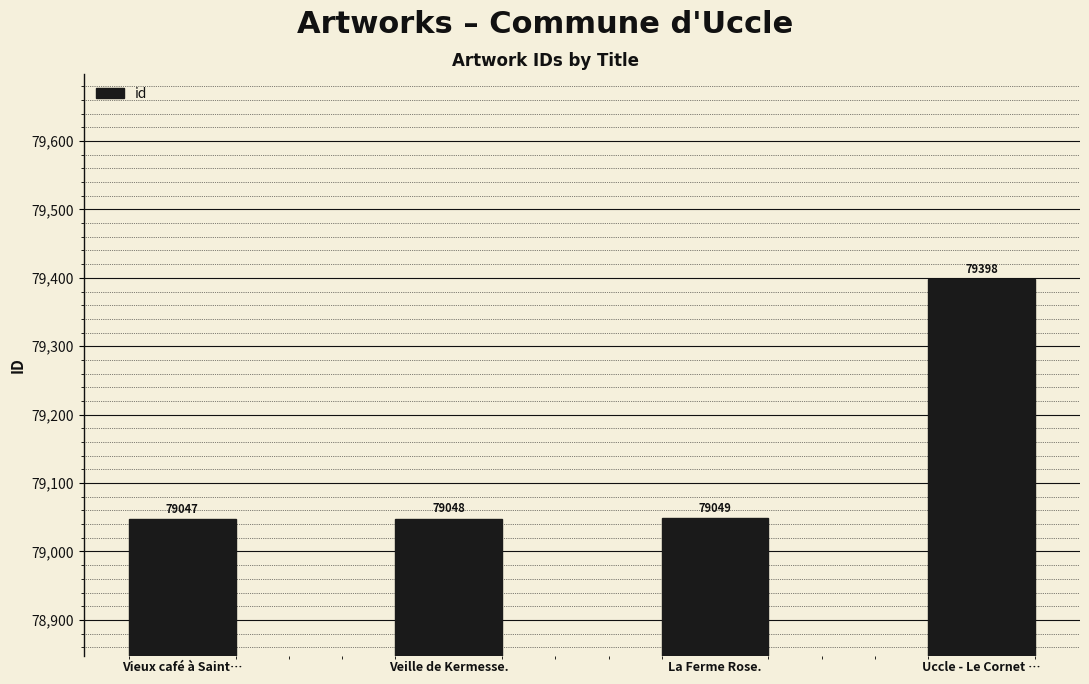

Is it true that the value at Uccle - Le Cornet … is 49512?

False